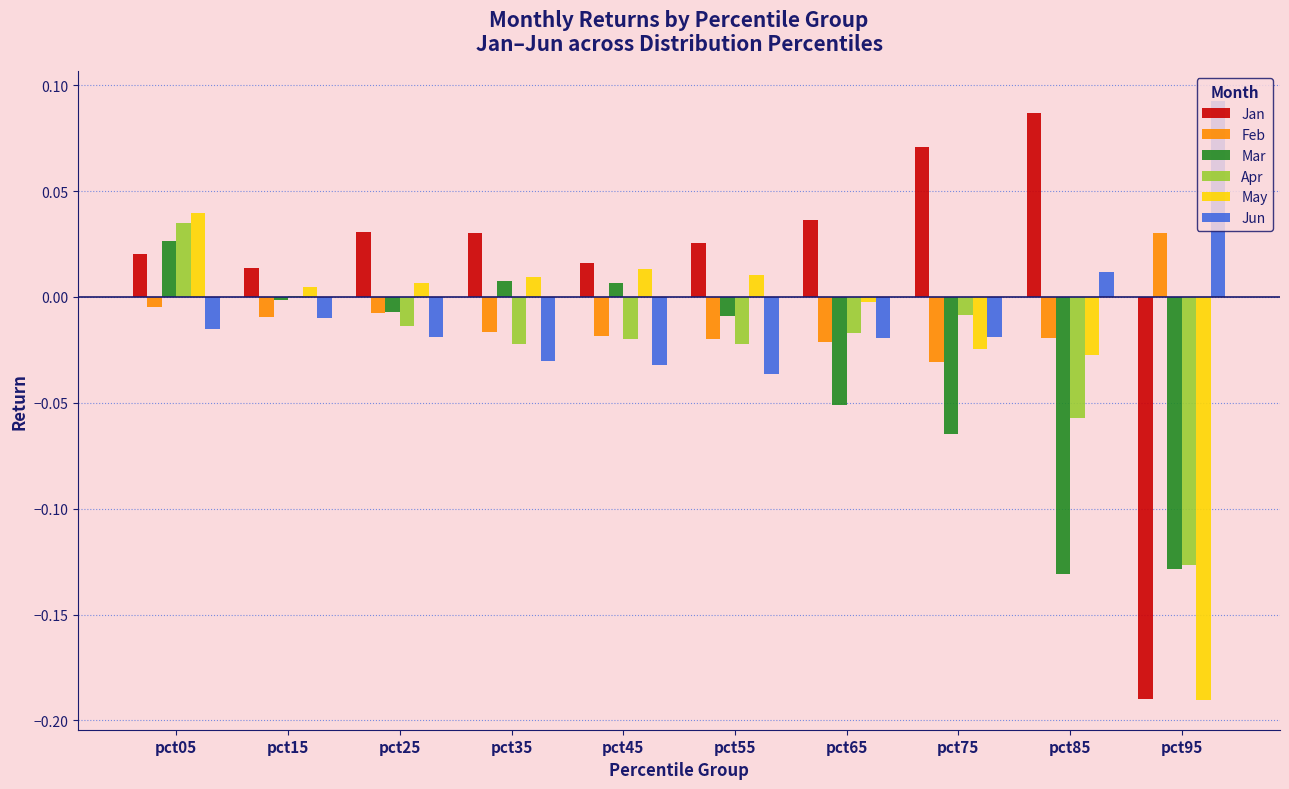

Which series has the largest total across all categories?

Jan